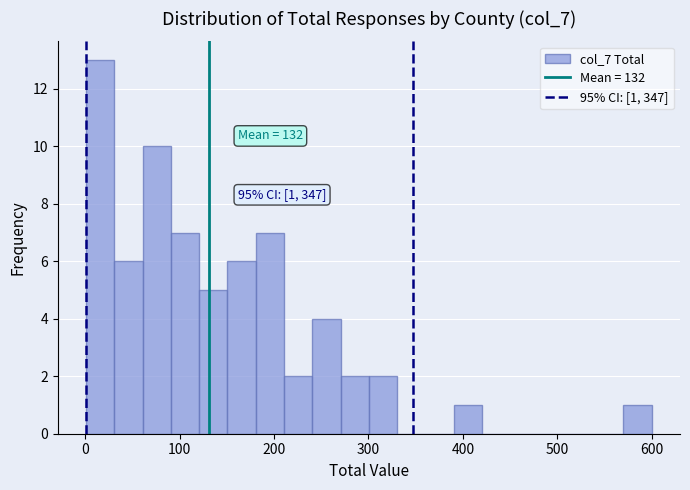

Read against the x-axis, roughly where is the centre of the tallest bar?

20